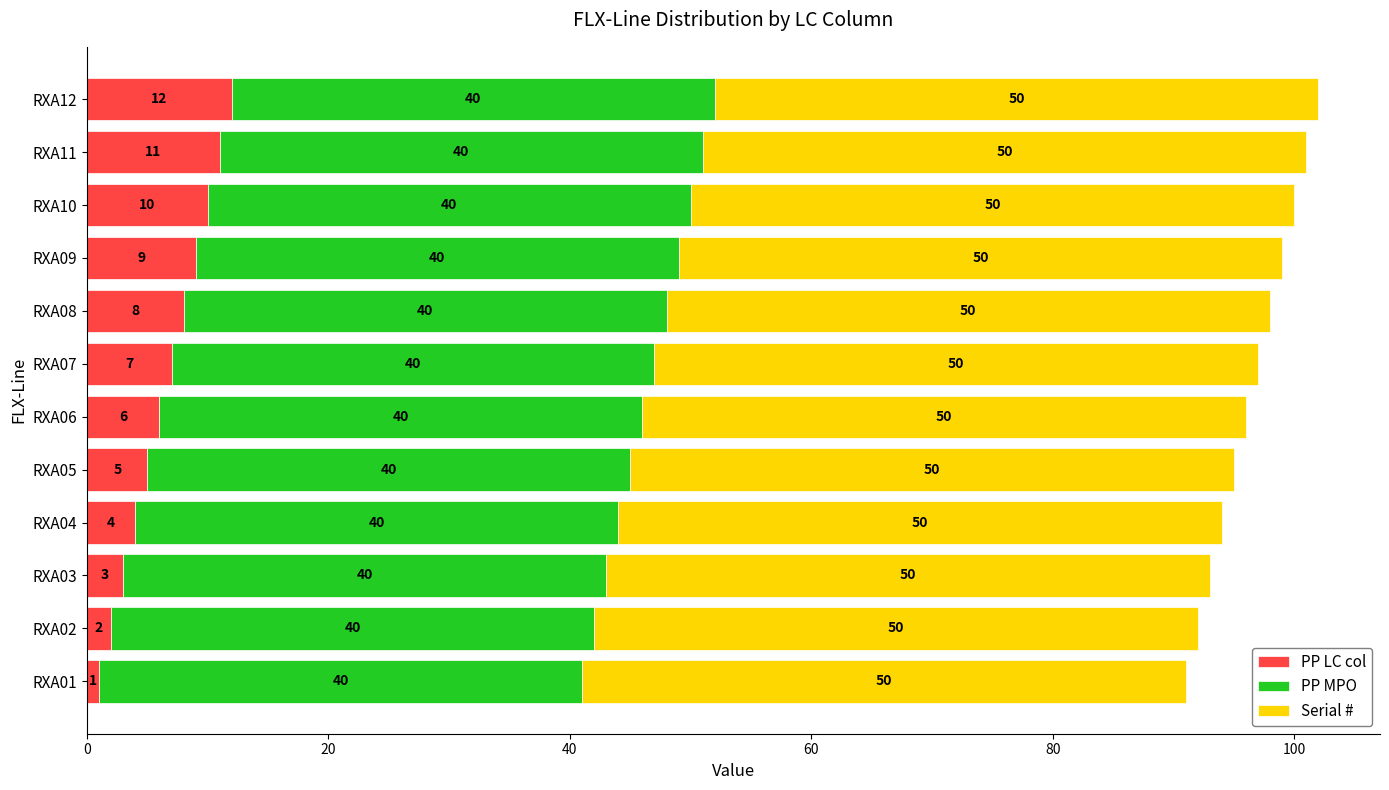

Rank the categories by PP LC col value from lowest to highest.

RXA01, RXA02, RXA03, RXA04, RXA05, RXA06, RXA07, RXA08, RXA09, RXA10, RXA11, RXA12